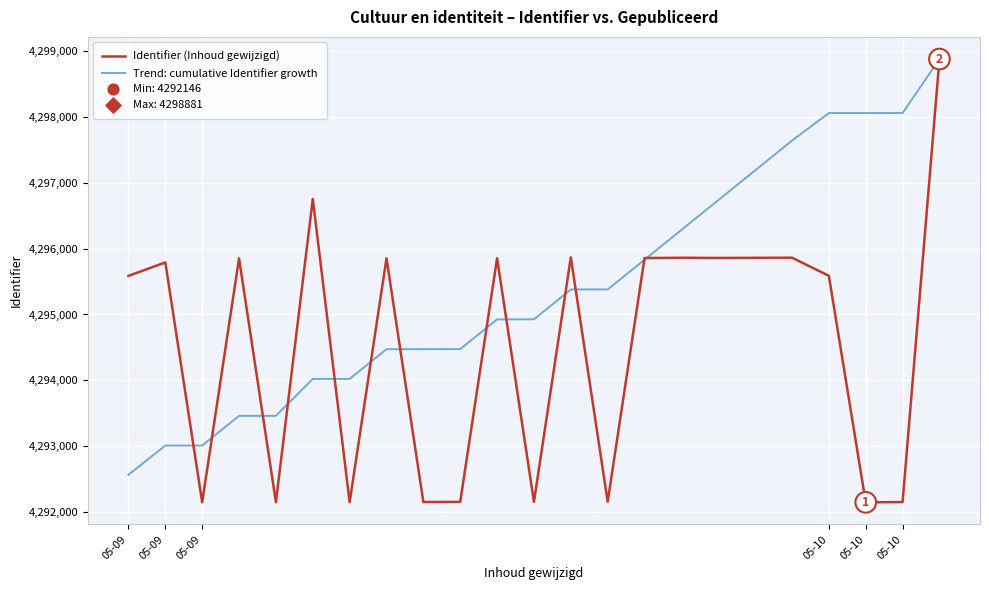

At how many categories does at least one series exceed 4296977?

6